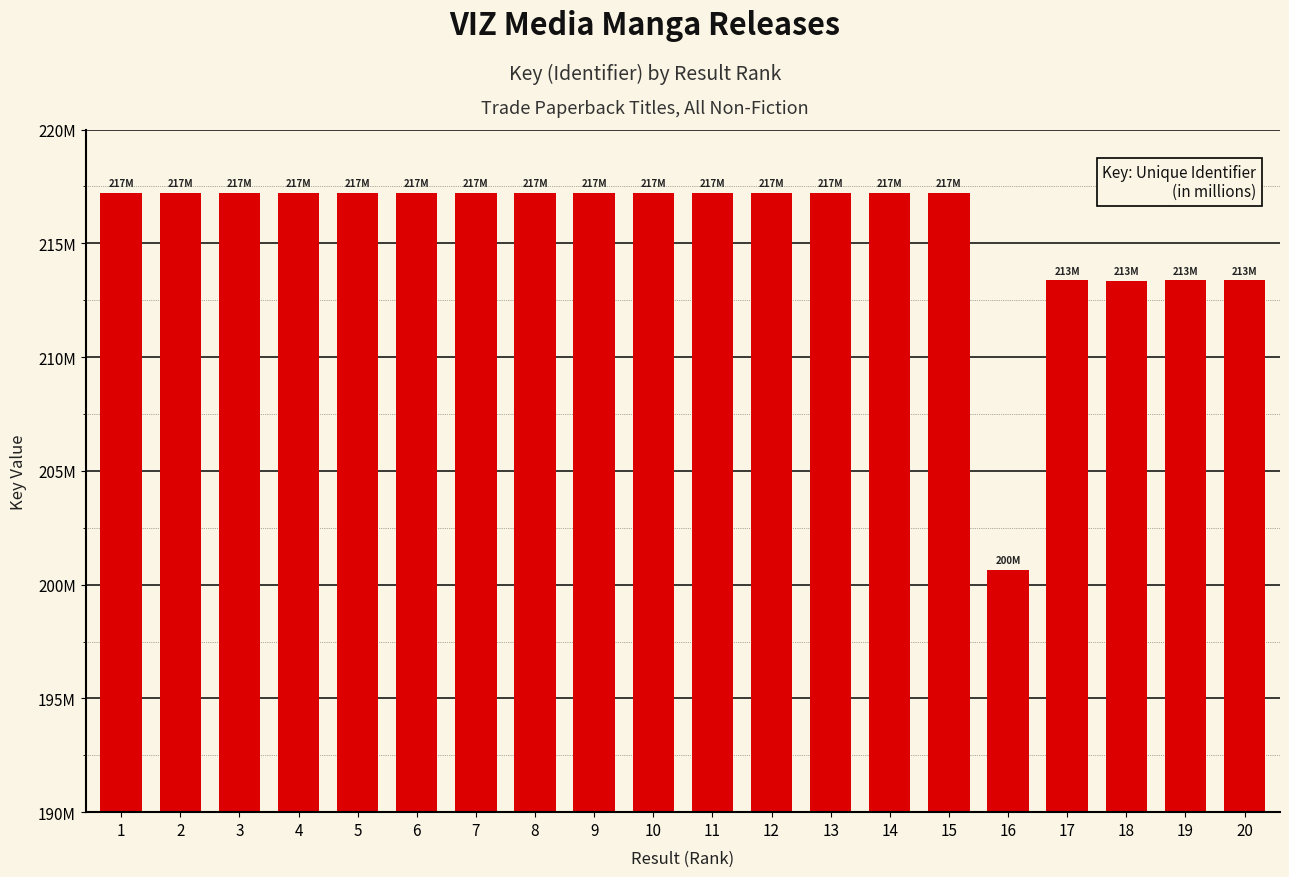

Does the chart contain any negative values?

No